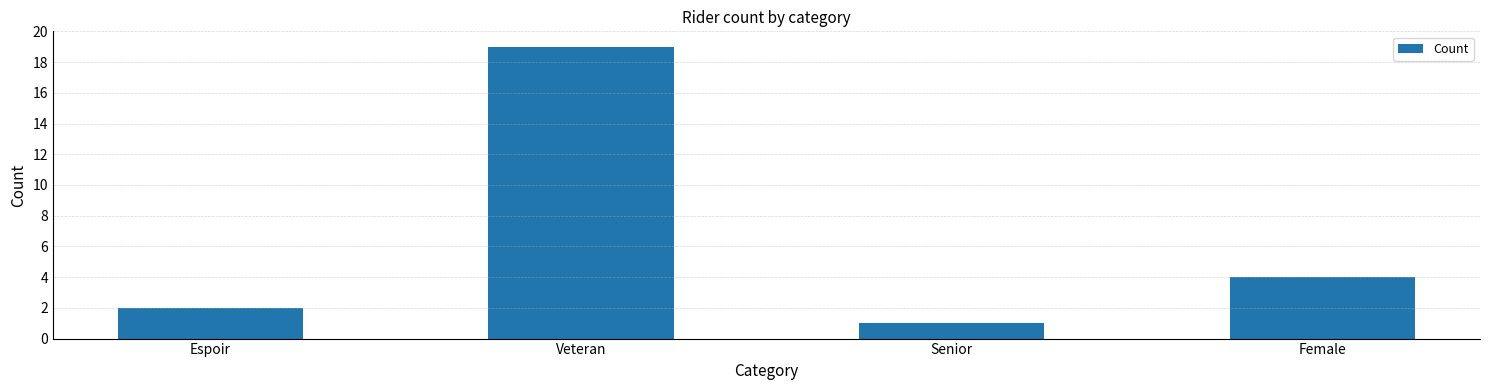

Are the bars grouped side by side (vs. stacked)?

No